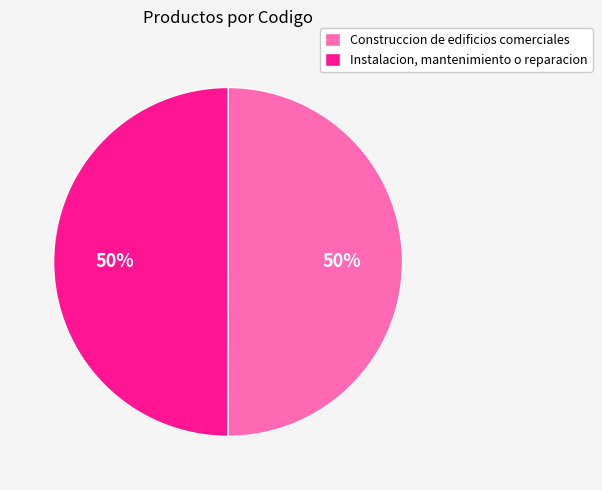

Is it true that Instalacion, mantenimiento o reparacion is 50% of the pie?

True